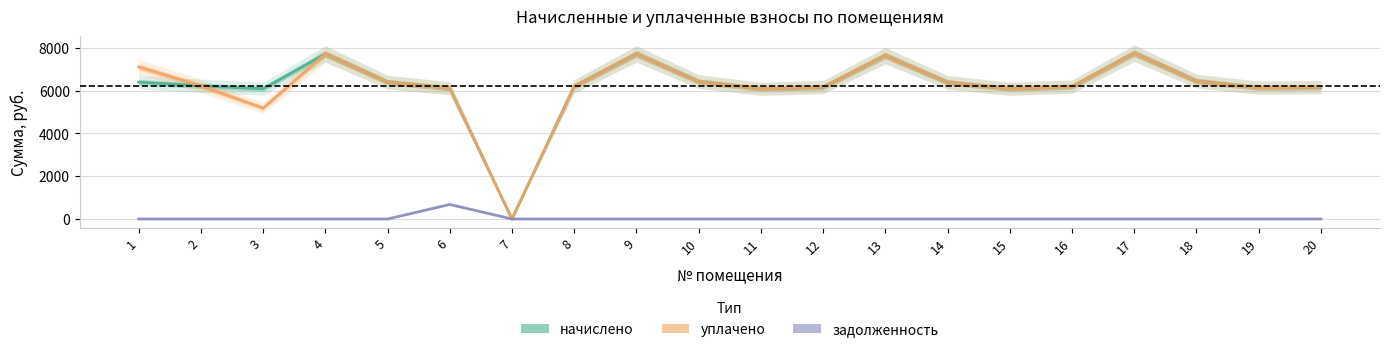

What are all the series names shown in the legend?

начислено, уплачено, задолженность